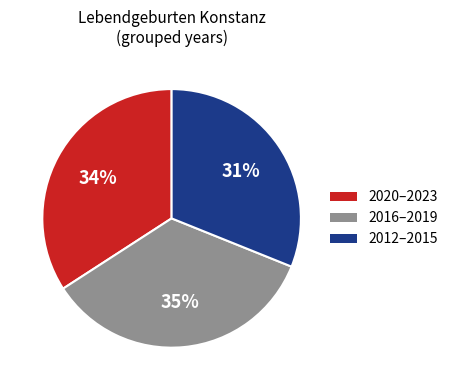

To the nearest percent, what is the average slice percentage?

33%